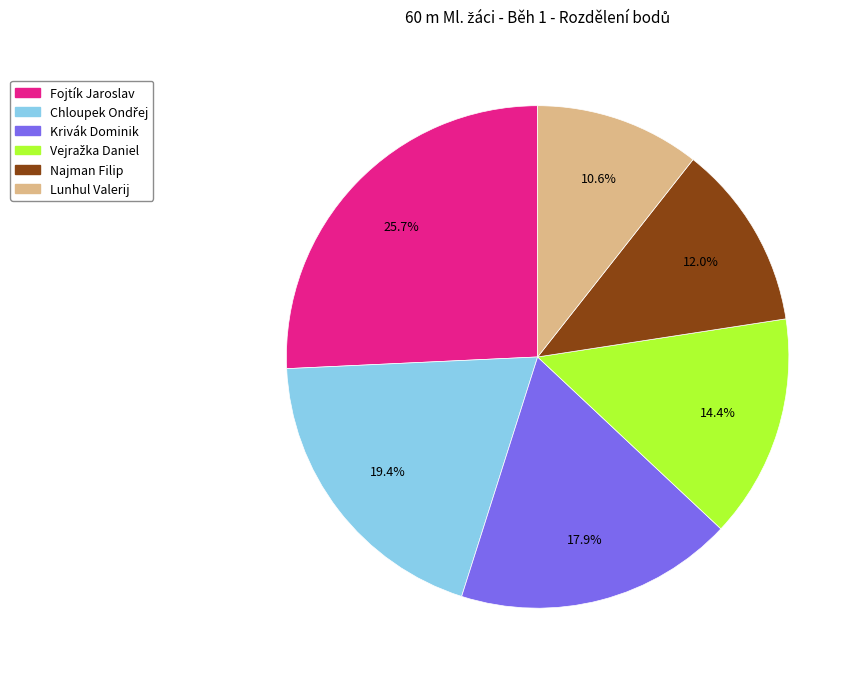

What is the largest slice in the pie chart?

Fojtík Jaroslav